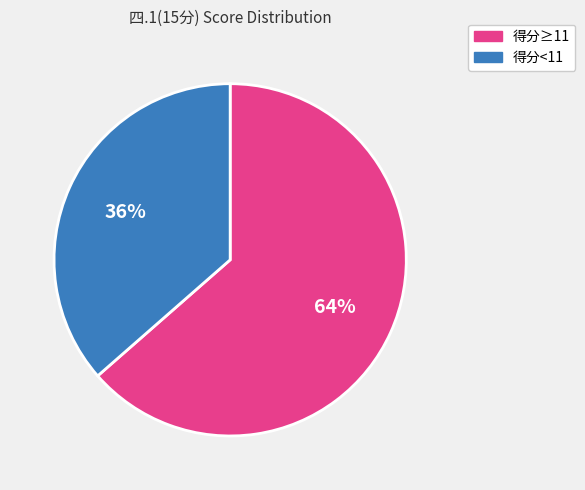

Is there any slice that represents more than half of the pie?

Yes